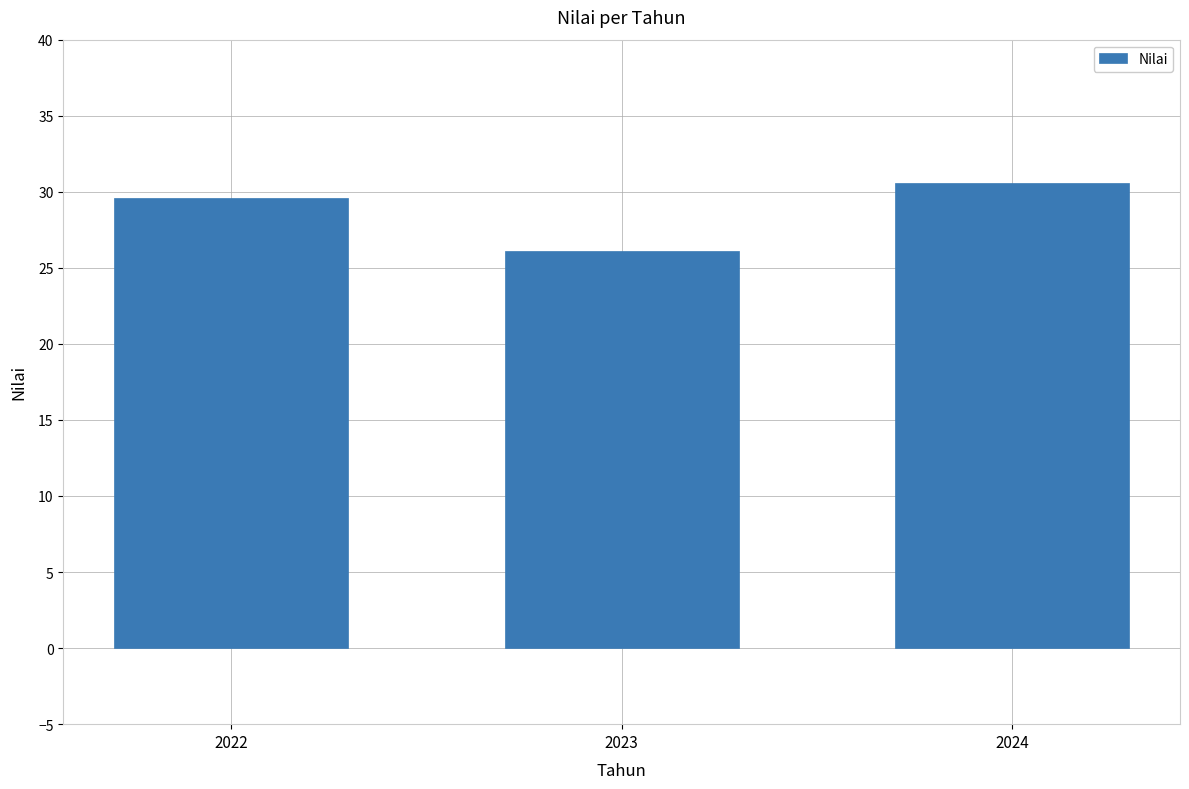

What is the difference between the second highest and minimum values?

3.4